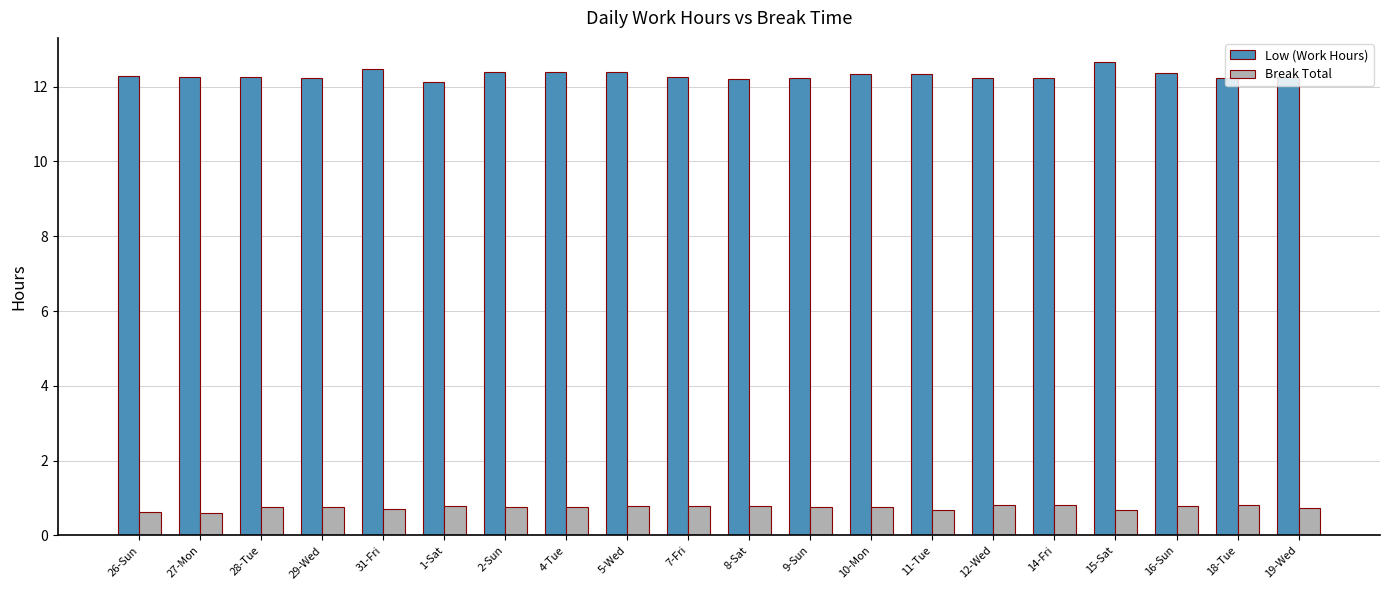

Rank the series at 26-Sun from lowest to highest value.

Break Total, Low (Work Hours)